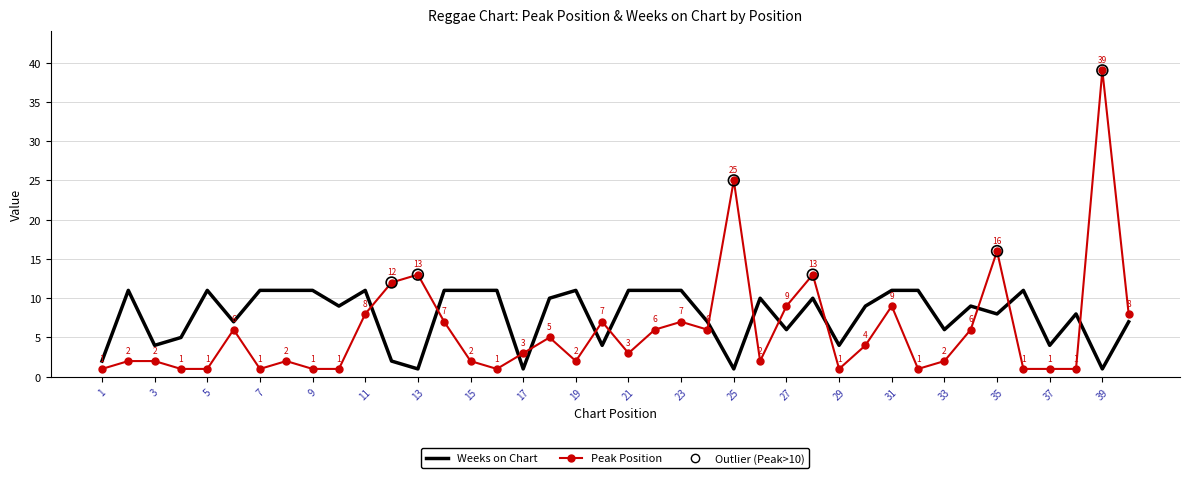

Which series has the largest total across all categories?

Weeks on Chart